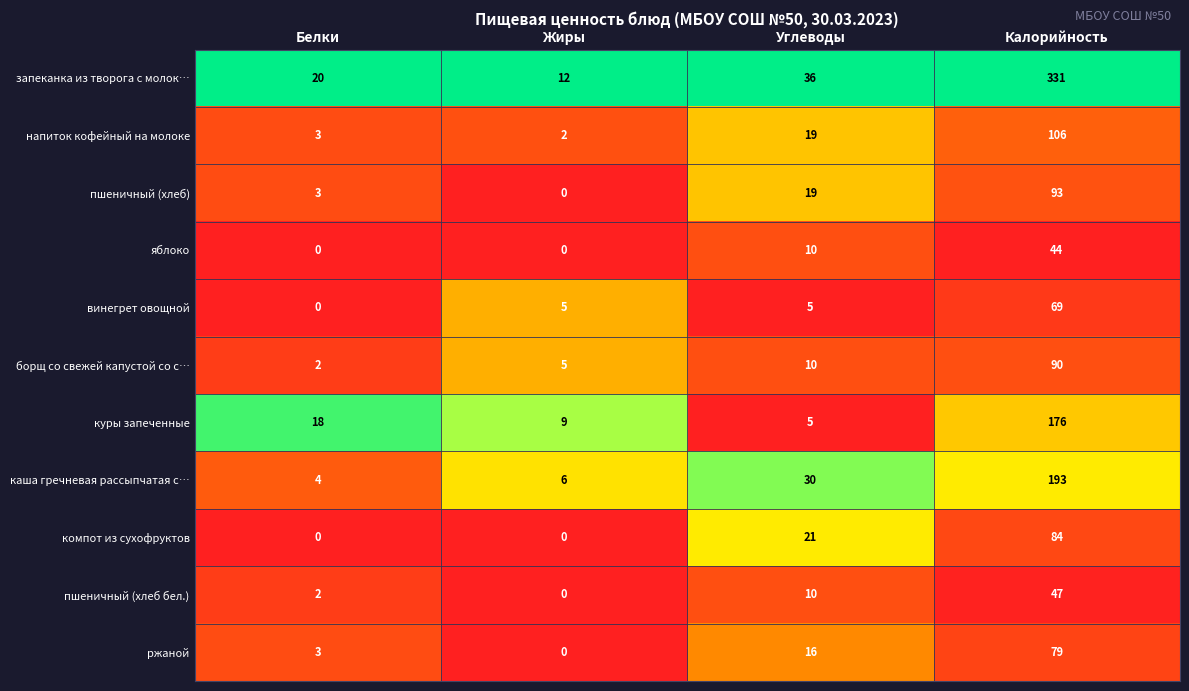

Count the number of data series in this chart.

11